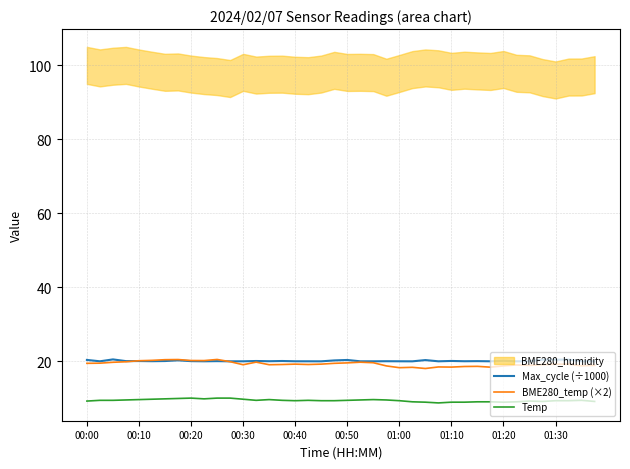

The Max_cycle (÷1000) series shows 12.6 at 00:40. True or false?

False